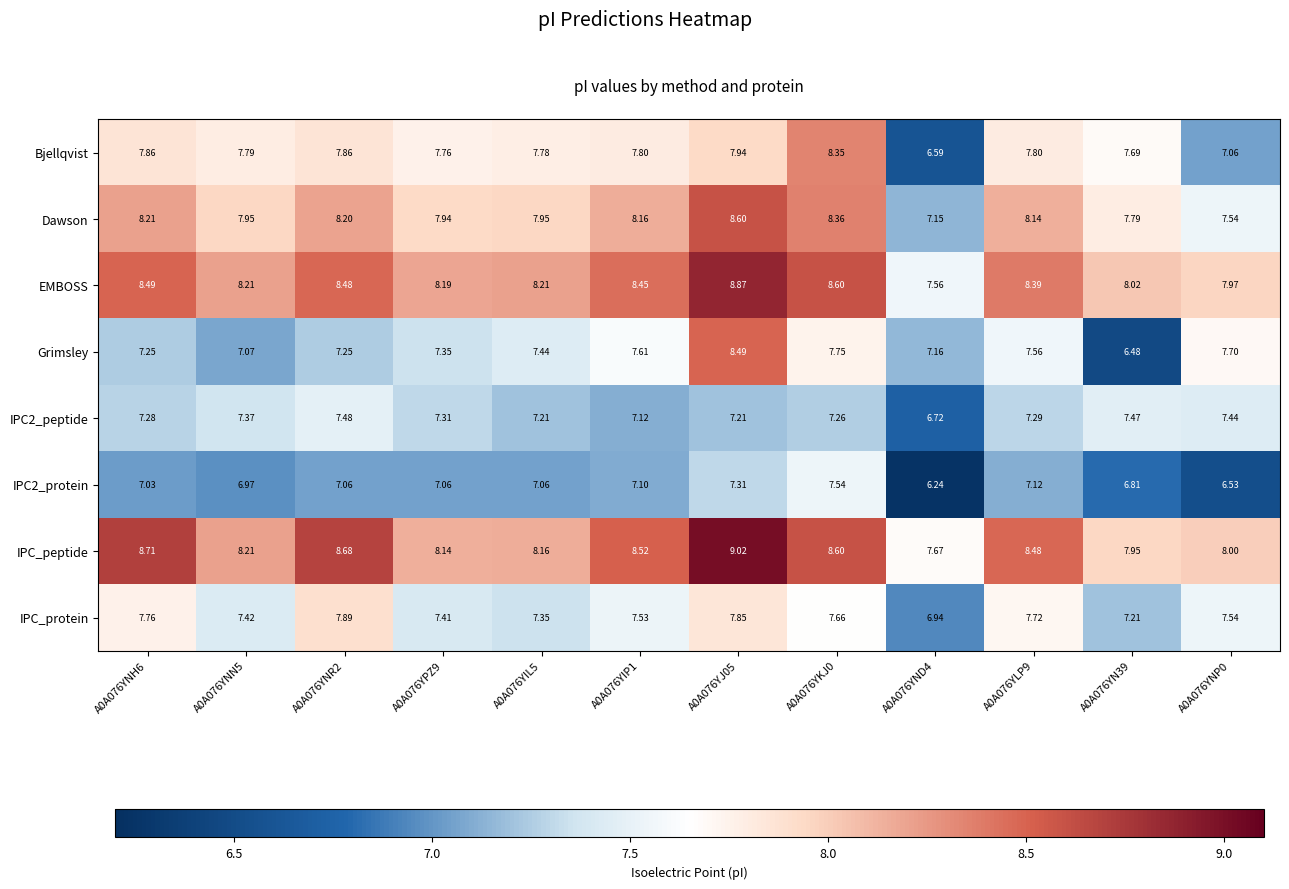

At how many categories does at least one series exceed 6?

12